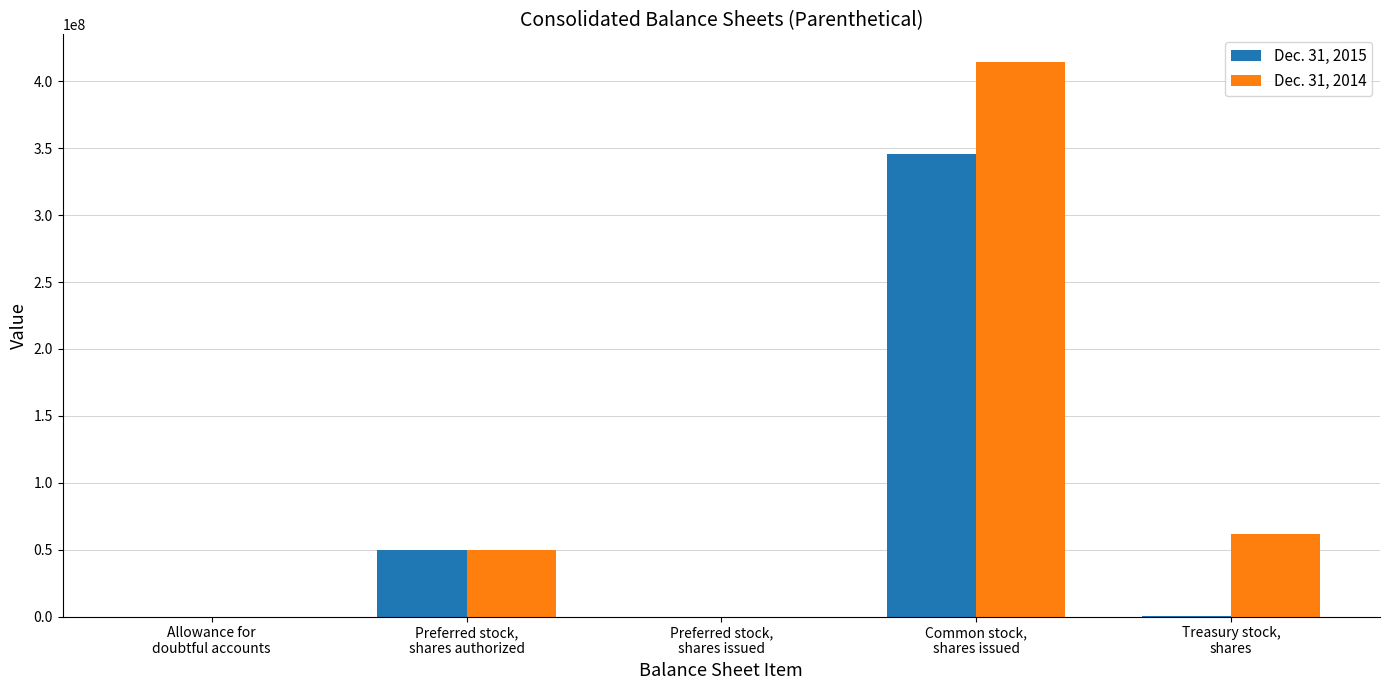

Are the bars horizontal?

No